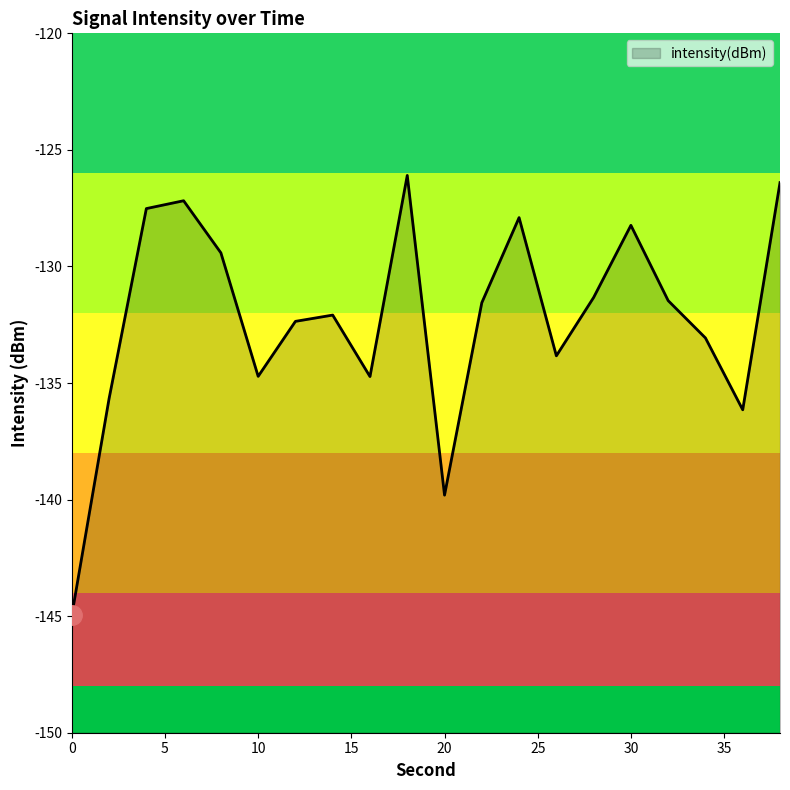

At which category does the data reach its first local valley?

10